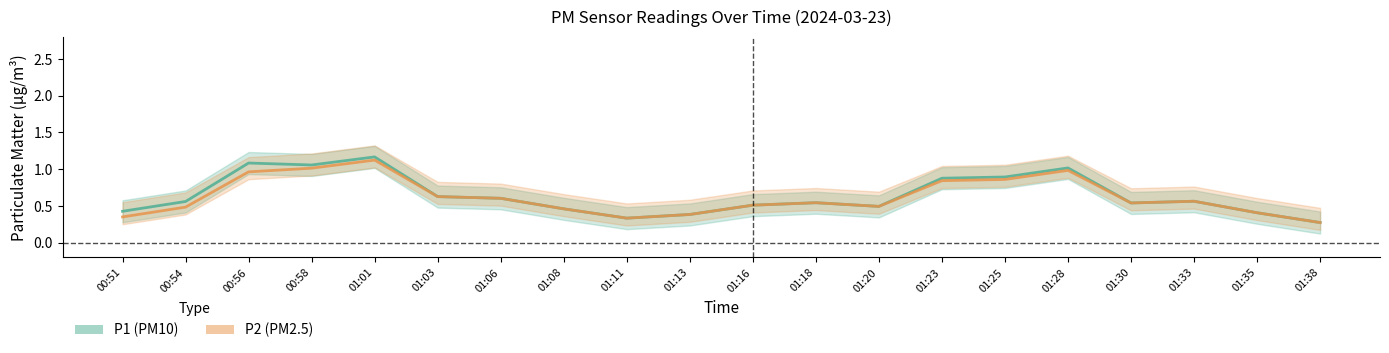

What is the sum of all P2 values?

12.4